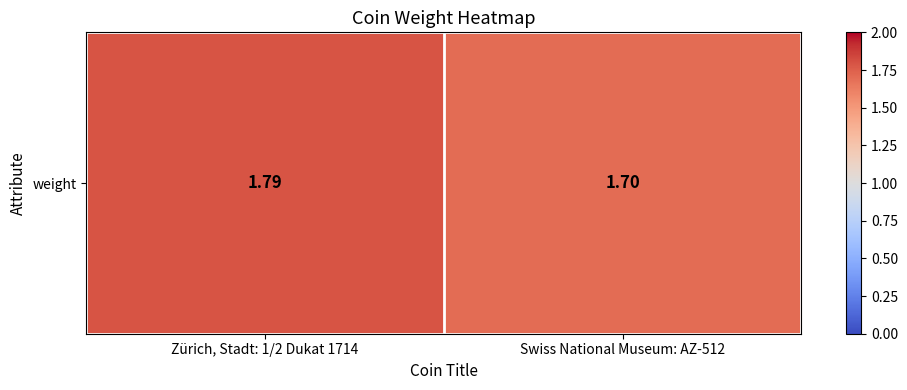

Which label corresponds to the smallest value in the chart?

Swiss National Museum: AZ-512